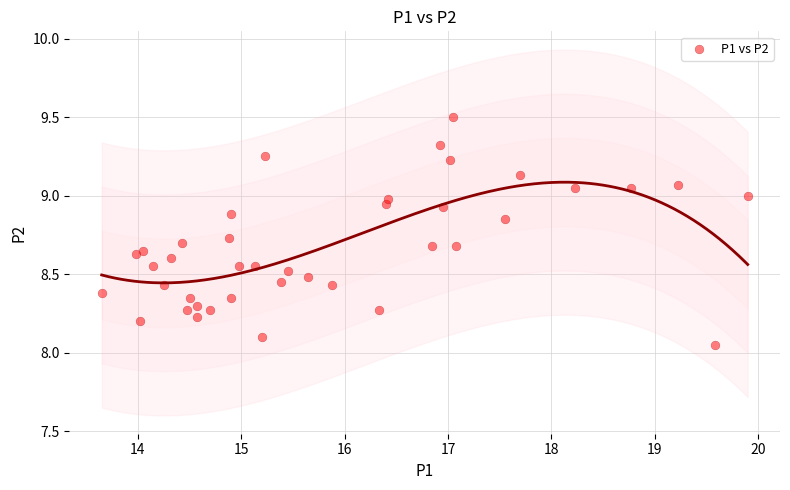

What is the range of X values (max minus min)?

6.2